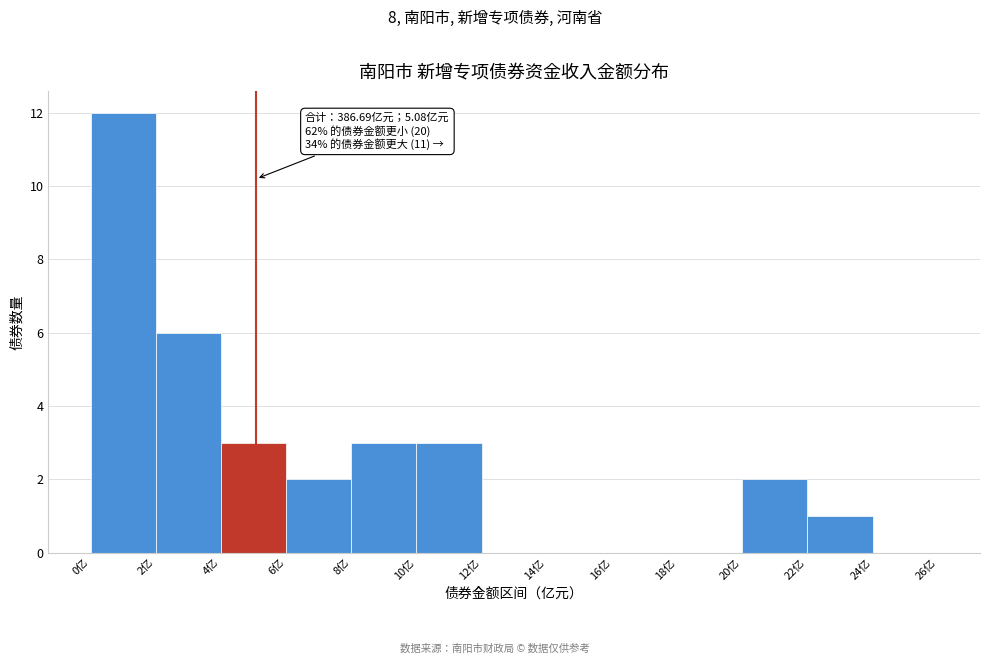

Over which range of the x-axis is the bar tallest?

0 to 2